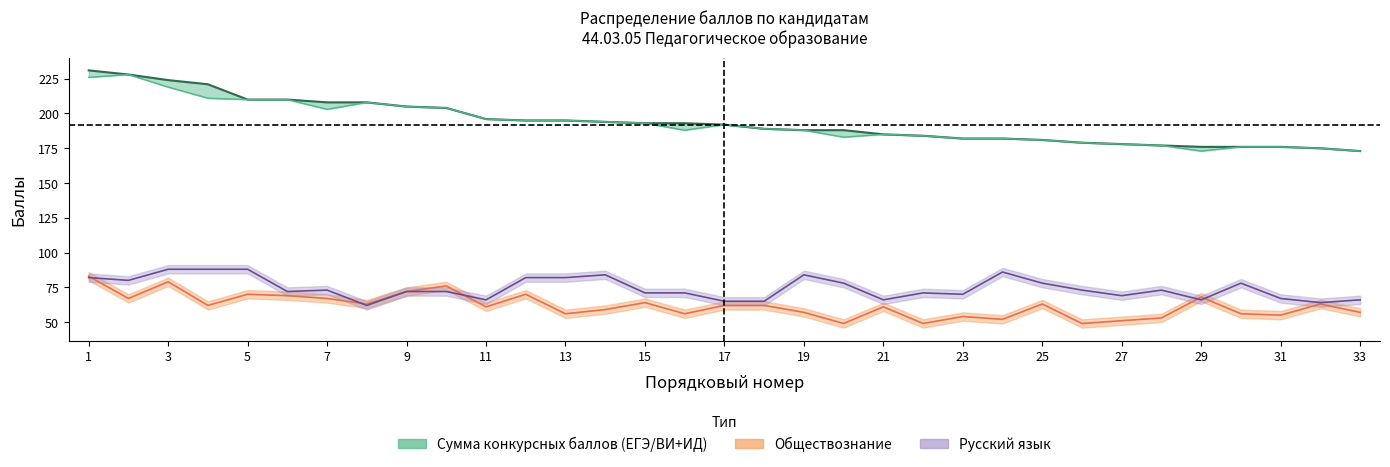

In Русский язык, how many points are higher than both neighbors (excluding endpoints)?

7